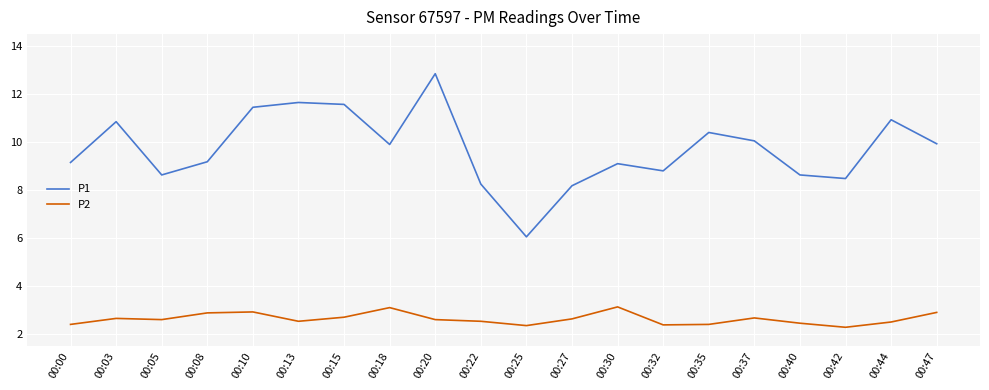

At which category is the sum across all series the highest?

00:20